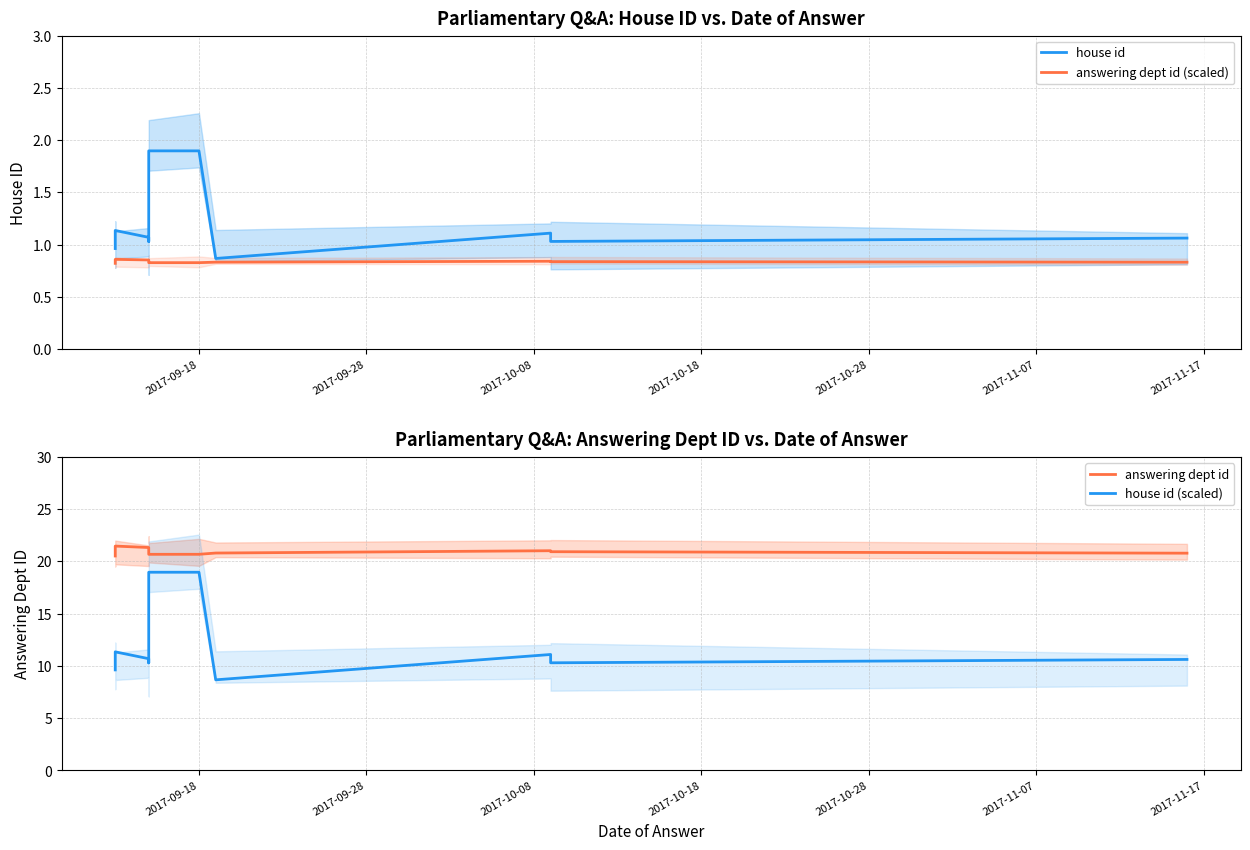

Reading left to right, extract all data points from this chart.

house id: 1.0	1.1	1.1	1.0	1.9	1.9	0.9	1.1	1.0	1.1
answering dept id (scaled): 0.8	0.9	0.9	0.8	0.8	0.8	0.8	0.8	0.8	0.8
answering dept id: 20.5	21.5	21.3	20.7	20.7	20.7	20.8	21.0	20.9	20.8
house id (scaled): 9.6	11.4	10.7	10.3	19.0	19.0	8.7	11.1	10.3	10.6